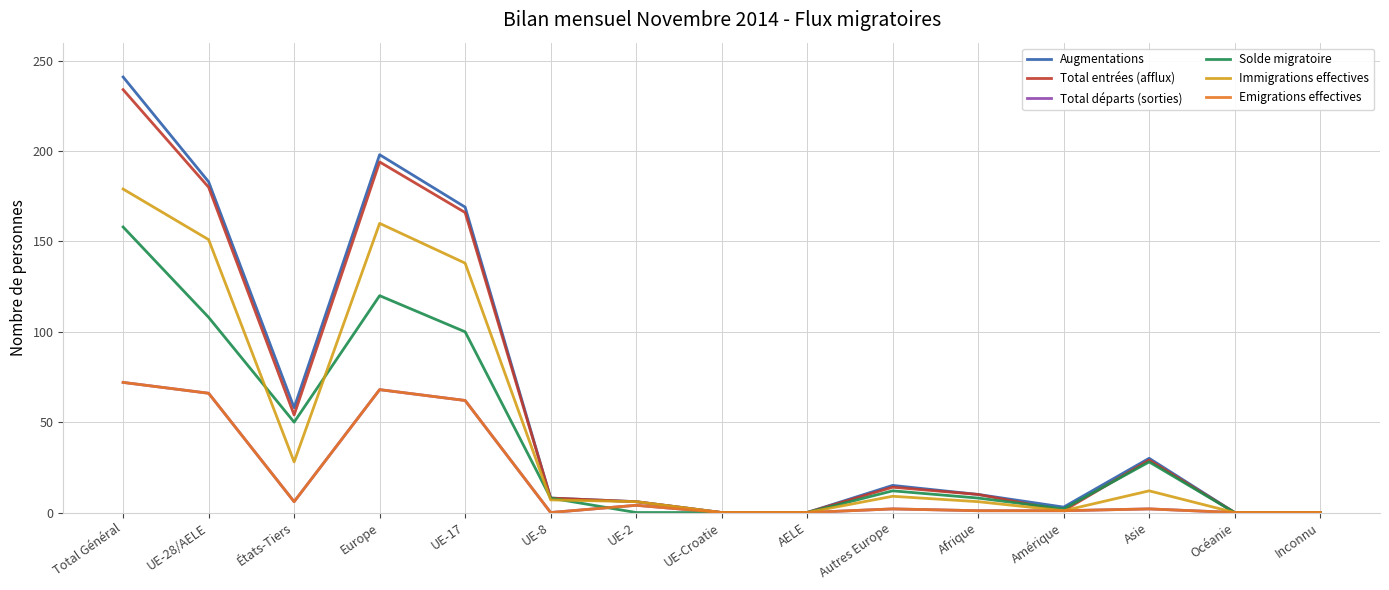

How many interior local valleys does the Immigrations effectives series have?

2